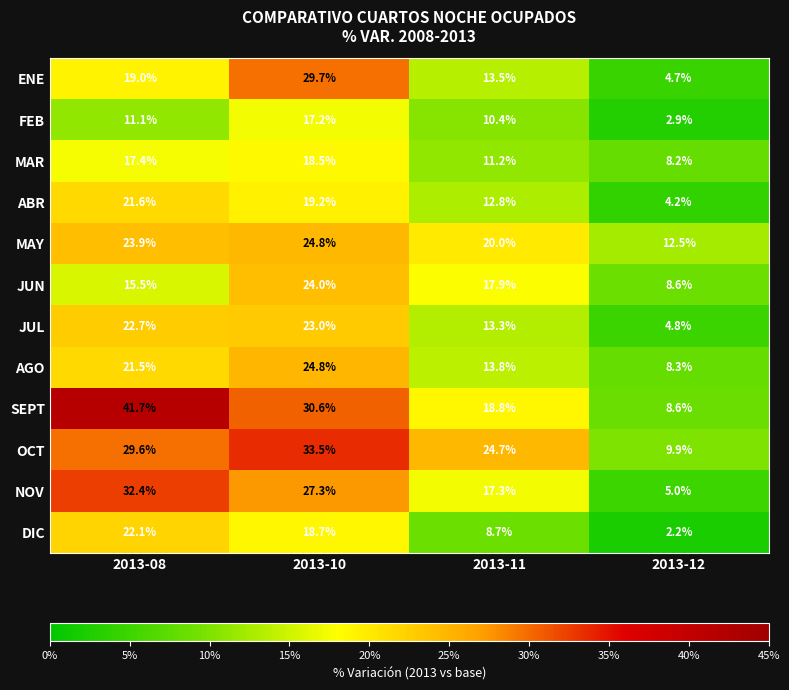

Which series has the largest total across all categories?

SEPT